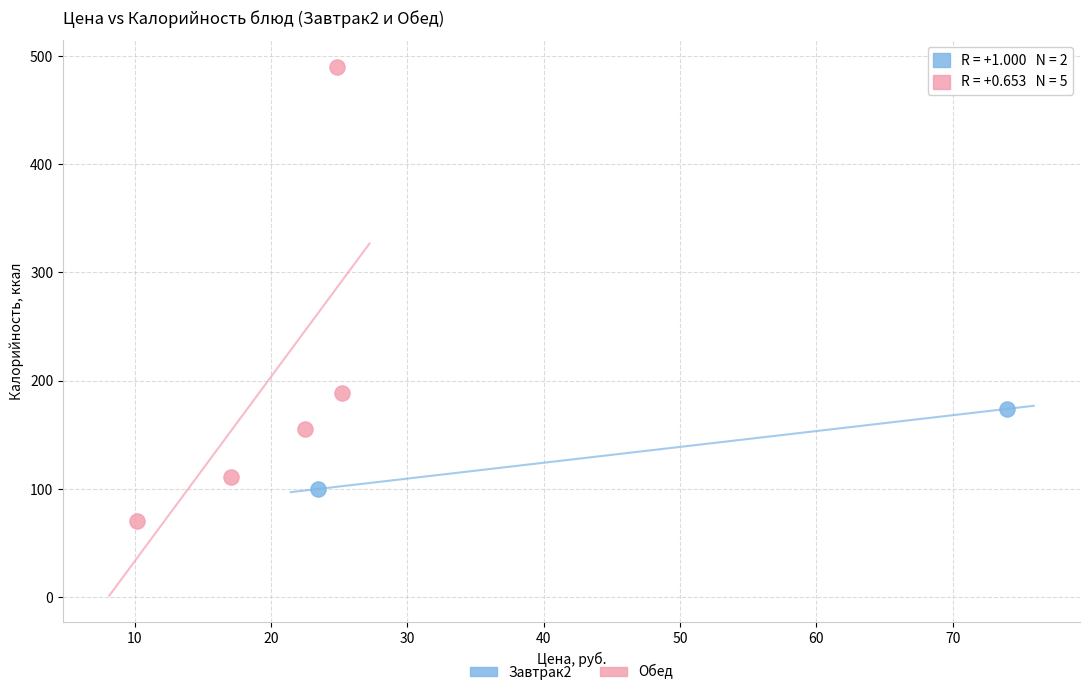

What are all the series names shown in the legend?

Завтрак2, Обед